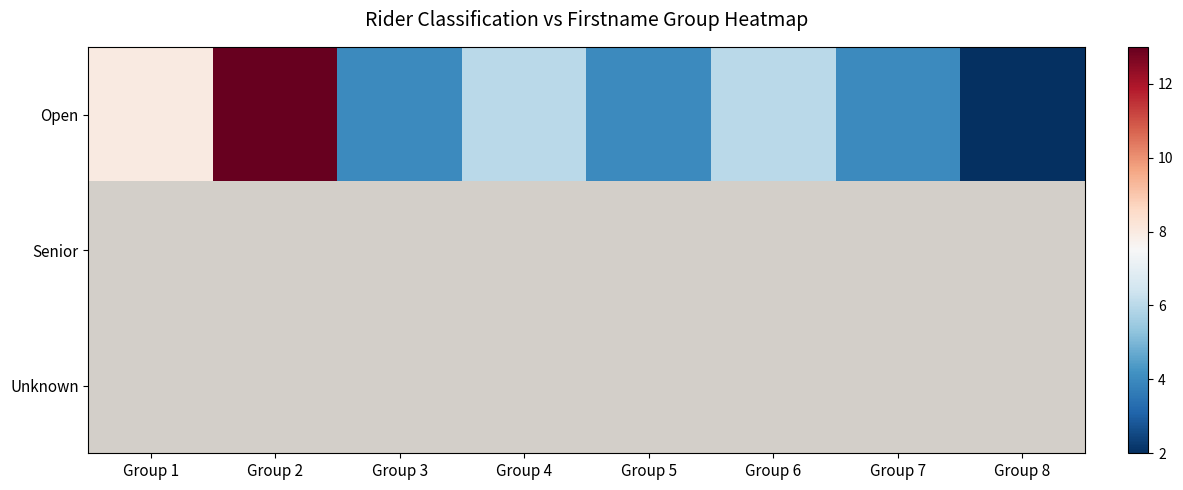

What is the greatest value displayed?

13.0